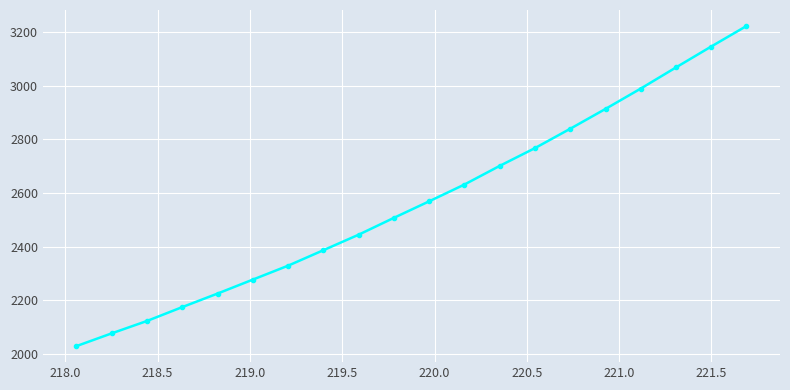

What is the value of the 4th point from the left?

2174.1